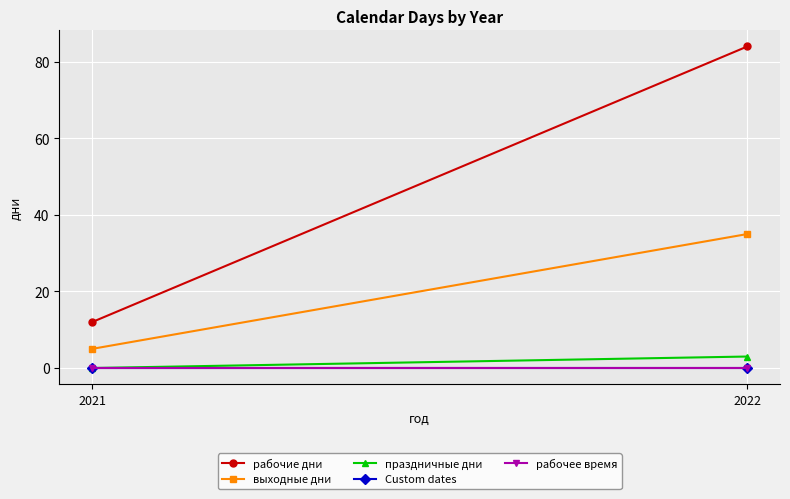

Which series changed the most between 2021 and 2022?

рабочие дни